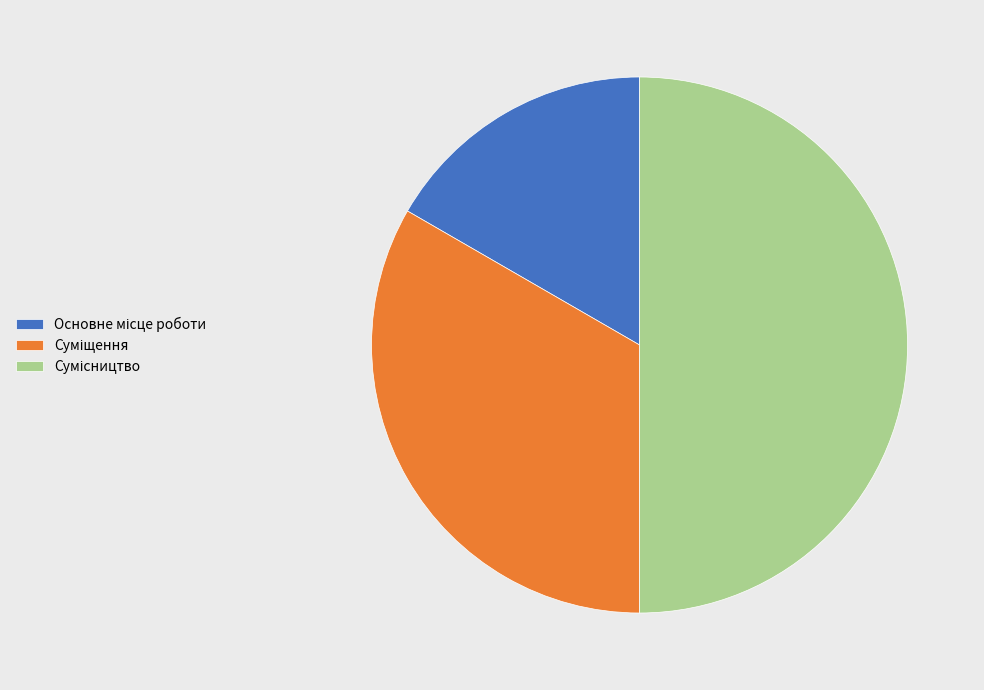

Count the number of slices in the pie.

3